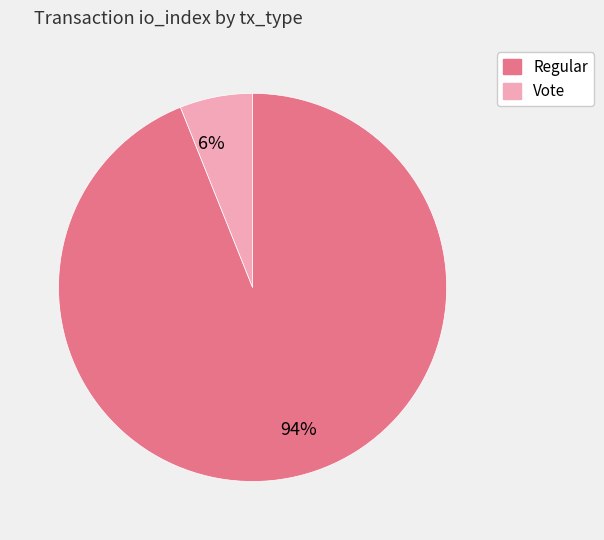

Count the number of slices in the pie.

2